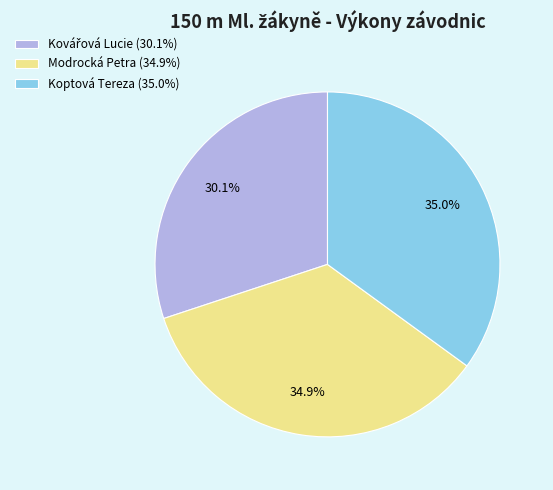

Do Modrocká Petra (34.9%) and Koptová Tereza (35.0%) together represent more than half of the pie?

Yes